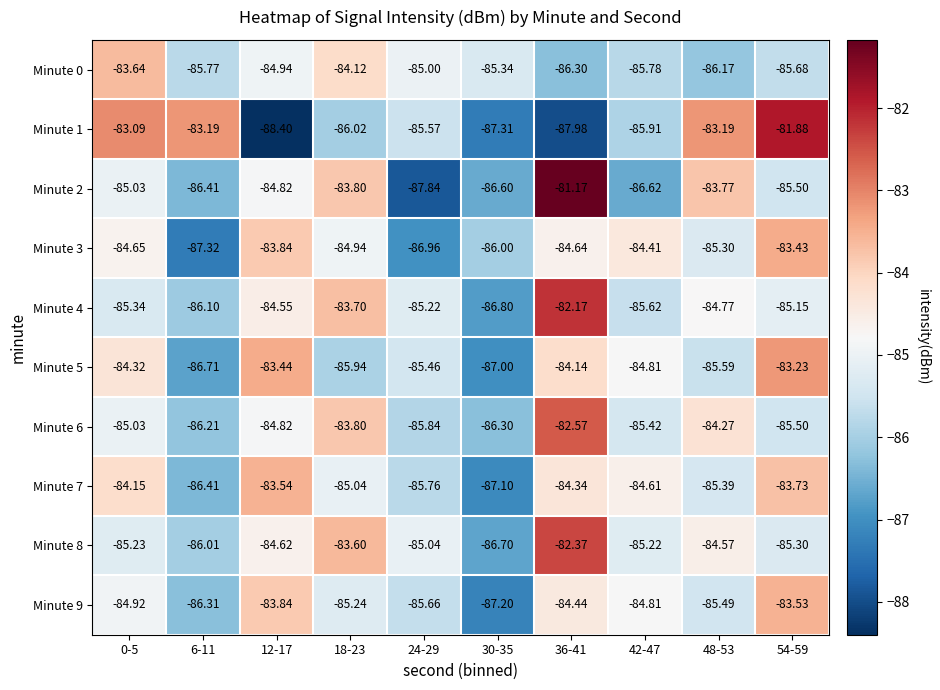

Is the value of Minute 1 at 18-23 greater than the value of Minute 5 at 36-41?

No